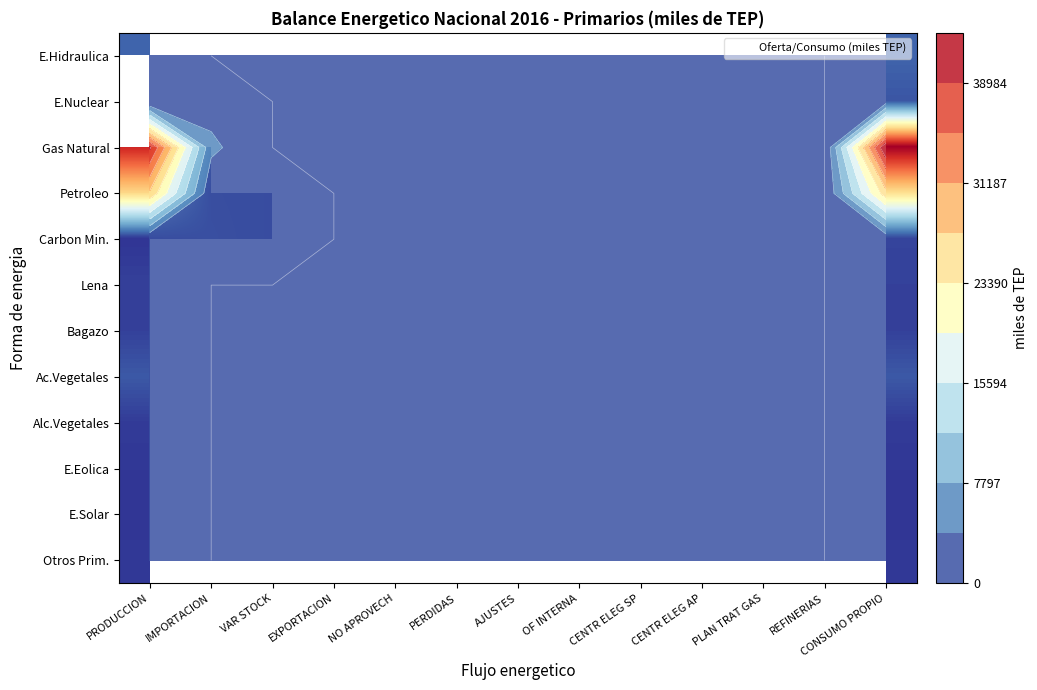

What is the difference between the maximum and minimum values in the Gas Natural series?

38095.4